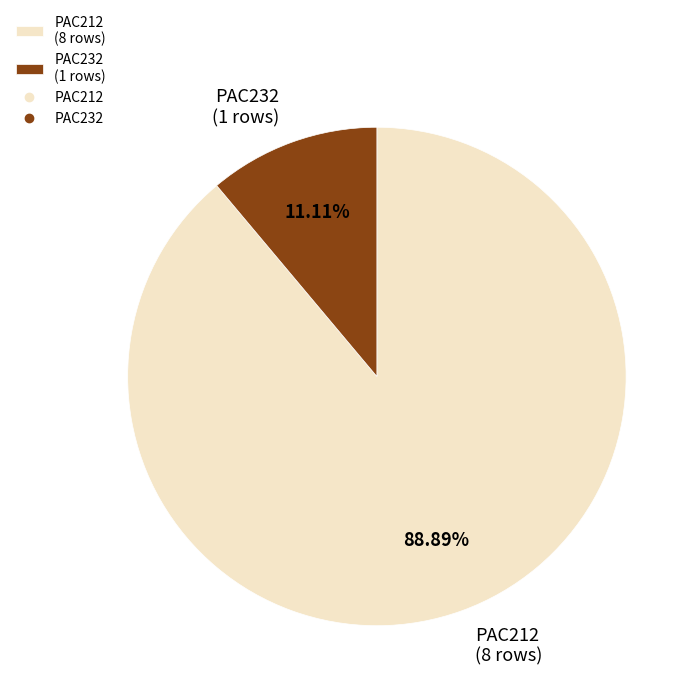

To the nearest percent, what is the combined percentage of PAC232 and PAC212?

100%